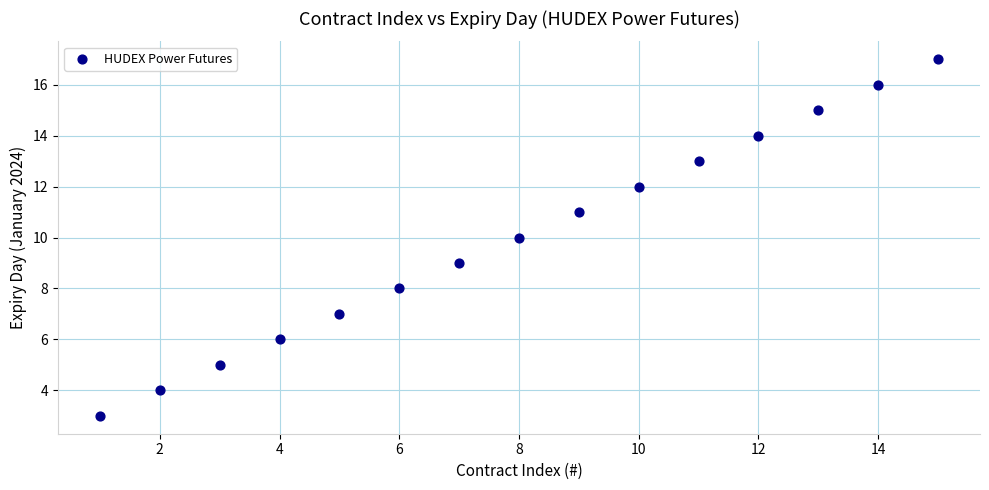

What is the range of Y values (max minus min)?

14